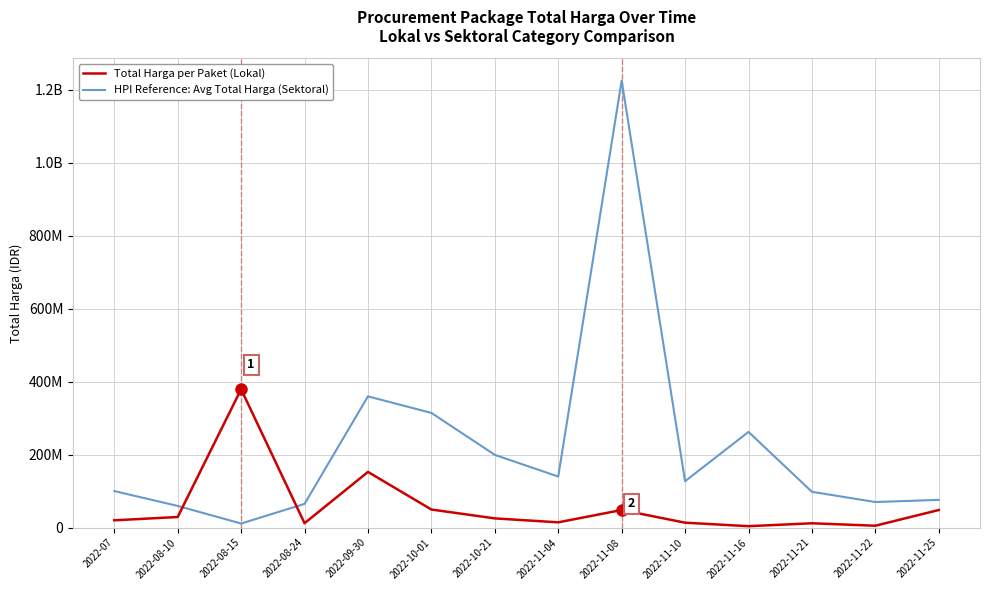

List the series in order of their peak value, lowest first.

Total Harga per Paket (Lokal), HPI Reference: Avg Total Harga (Sektoral)